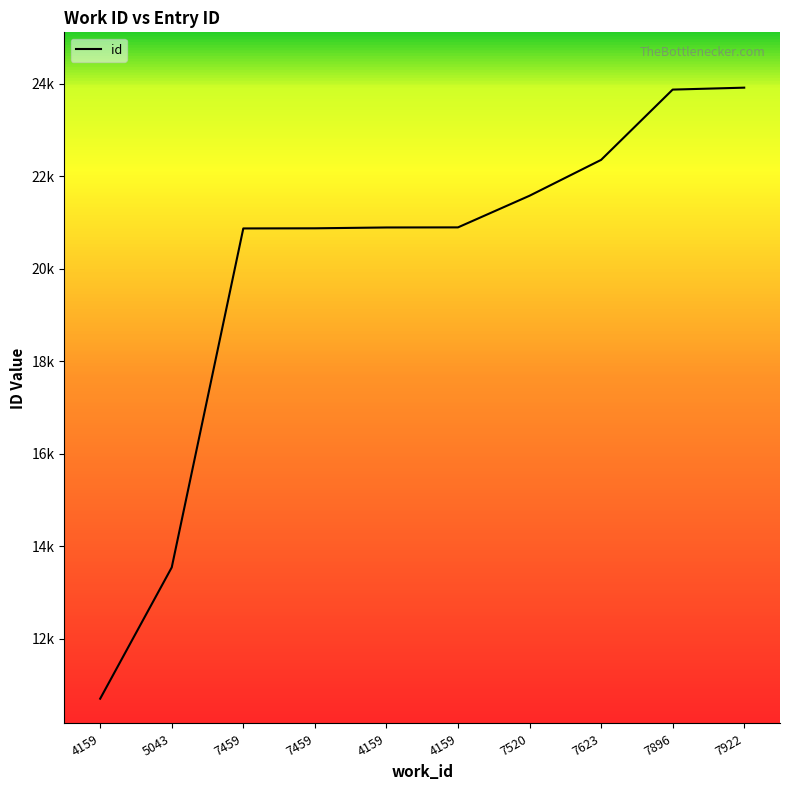

List the labels in order of value, smallest first.

4159, 5043, 7459, 7459, 4159, 4159, 7520, 7623, 7896, 7922